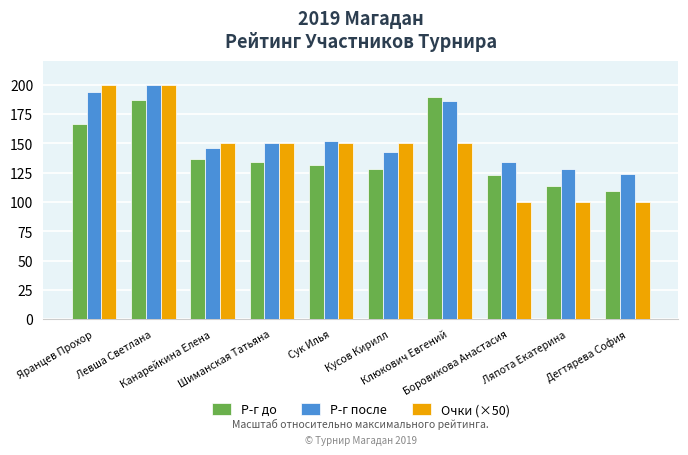

Reading left to right, transcribe all the data shown in this chart.

Р-г до: 166.7	186.6	136.3	134.2	131.4	127.7	189.7	123.1	113.5	109.7
Р-г после: 193.8	200.0	145.8	150.2	151.7	143.0	186.1	134.2	127.7	123.6
Очки (×50): 200.0	200.0	150.0	150.0	150.0	150.0	150.0	100.0	100.0	100.0